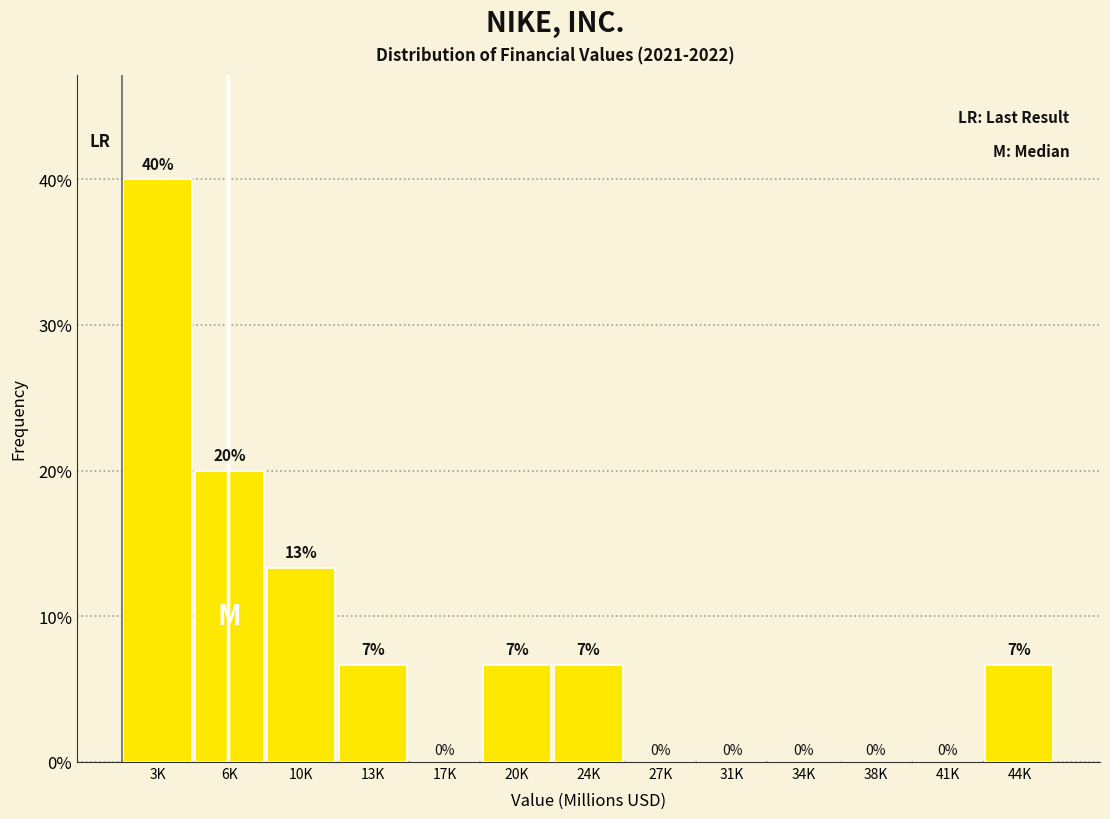

At which label does the data first exceed 6?

3K